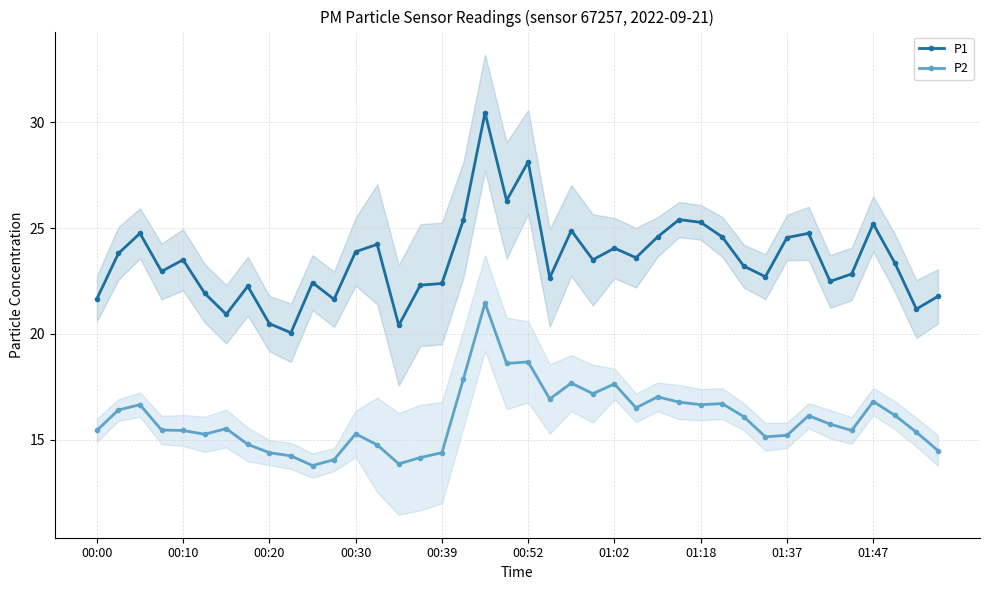

True or false: P1 and P2 cross at least once.

False